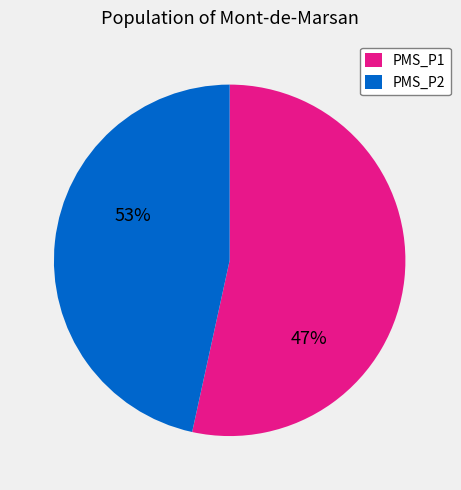

Is there a majority slice in this chart?

Yes